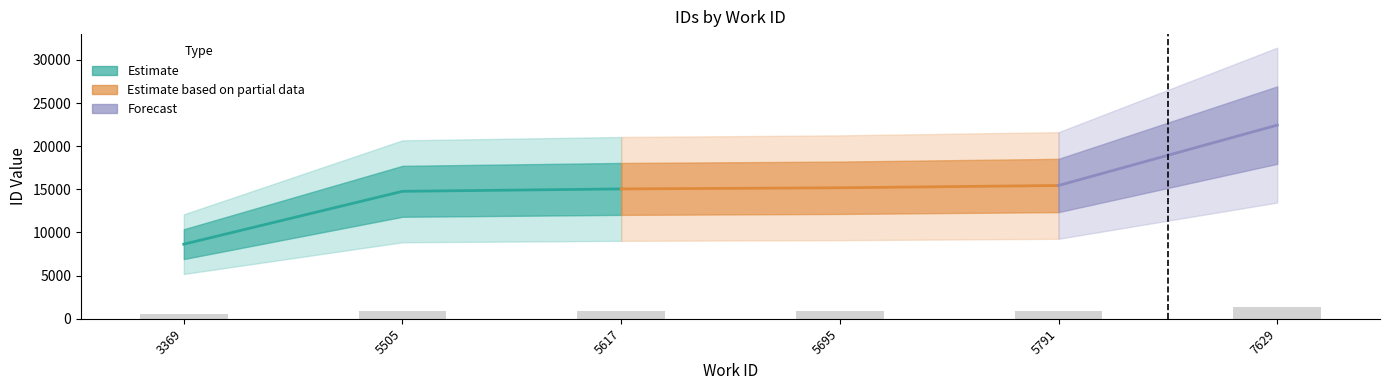

What is the average value?

915.4